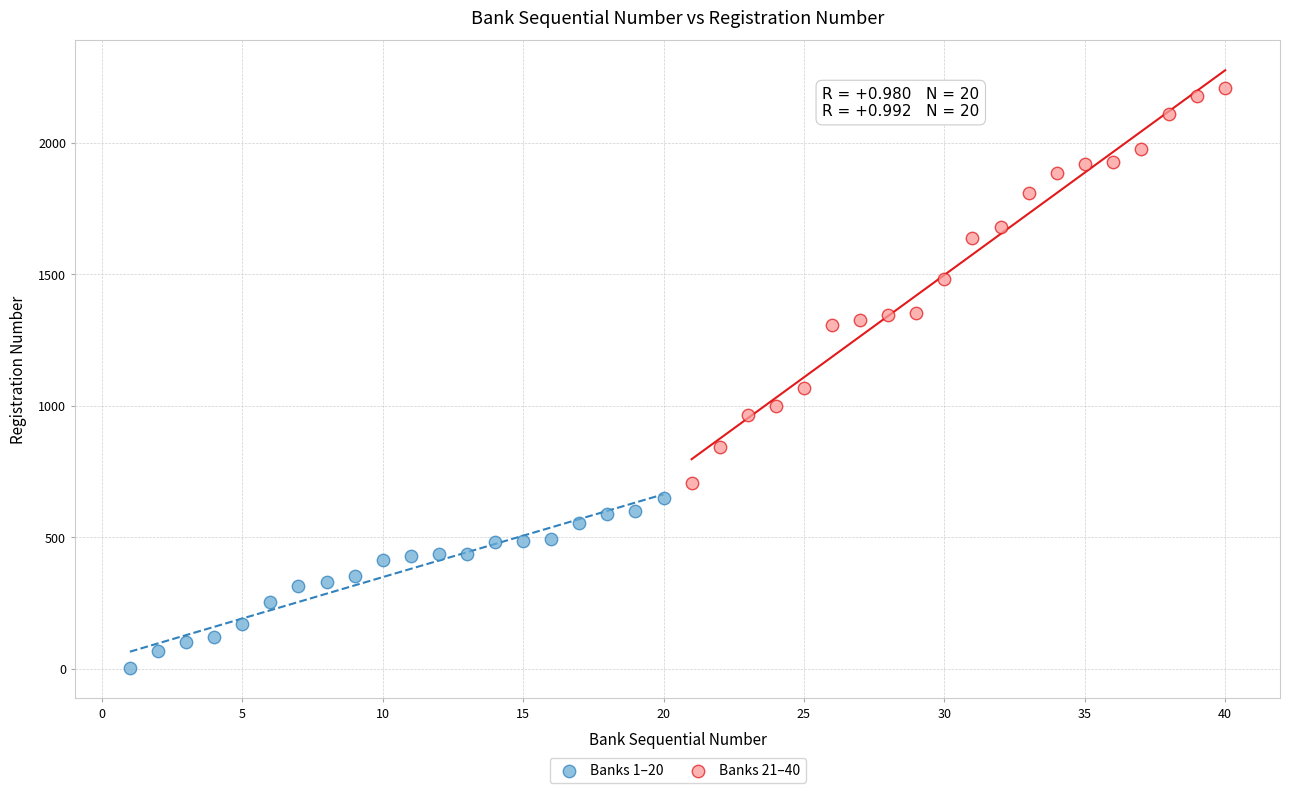

What are all the series names shown in the legend?

Banks 1–20, Banks 21–40